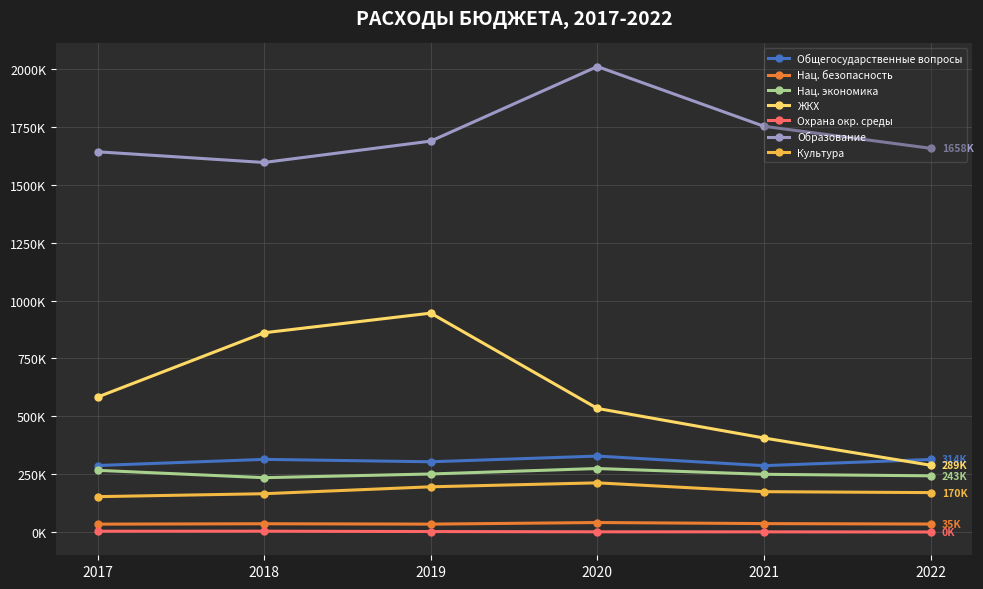

What are all the series names shown in the legend?

Общегосударственные вопросы, Нац. безопасность, Нац. экономика, ЖКХ, Охрана окр. среды, Образование, Культура